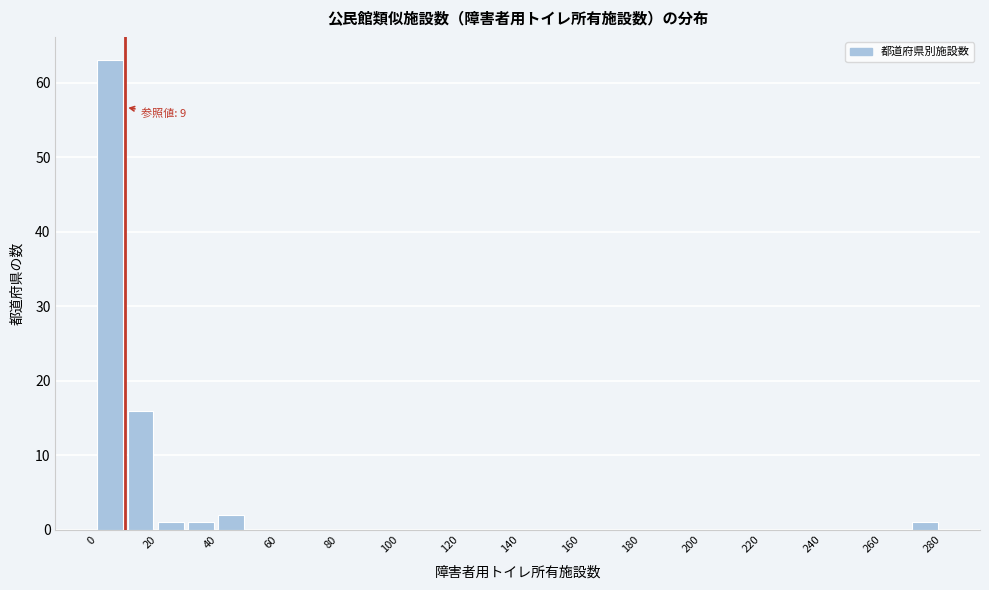

Over which range of the x-axis is the bar tallest?

0 to 10